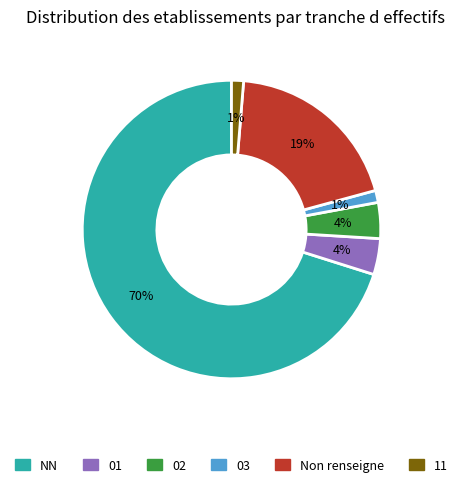

Is there any slice that represents more than half of the pie?

Yes